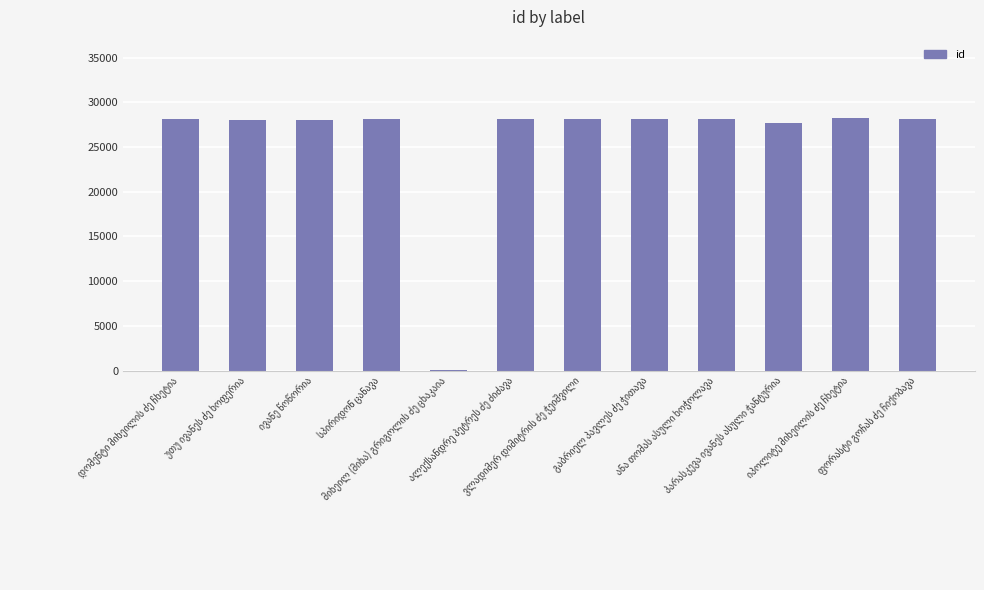

What is the maximum value shown in the chart?

28294